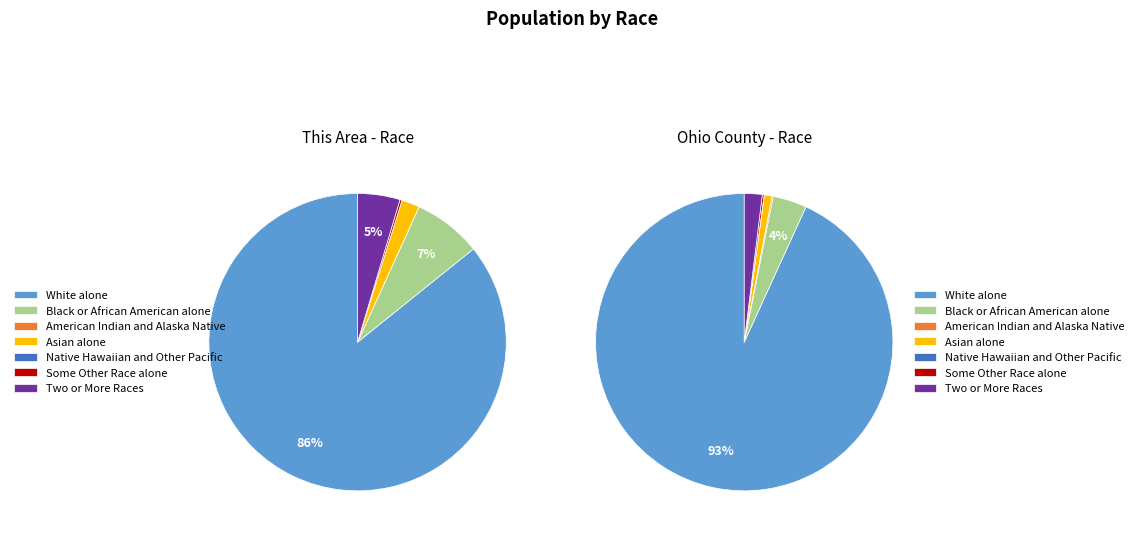

Is White alone the majority of the pie?

Yes